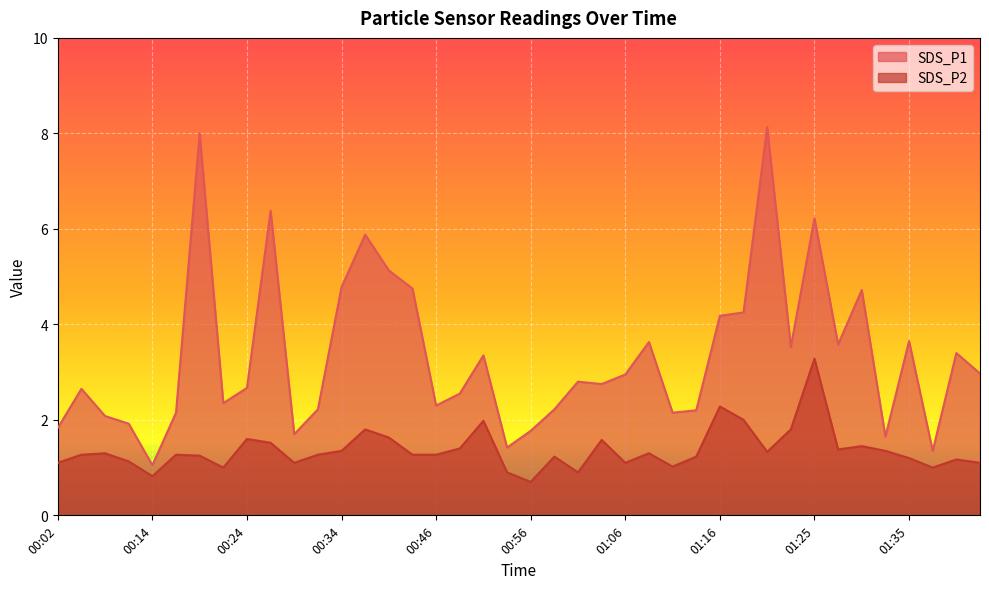

Where is the first local minimum for SDS_P1?

00:14